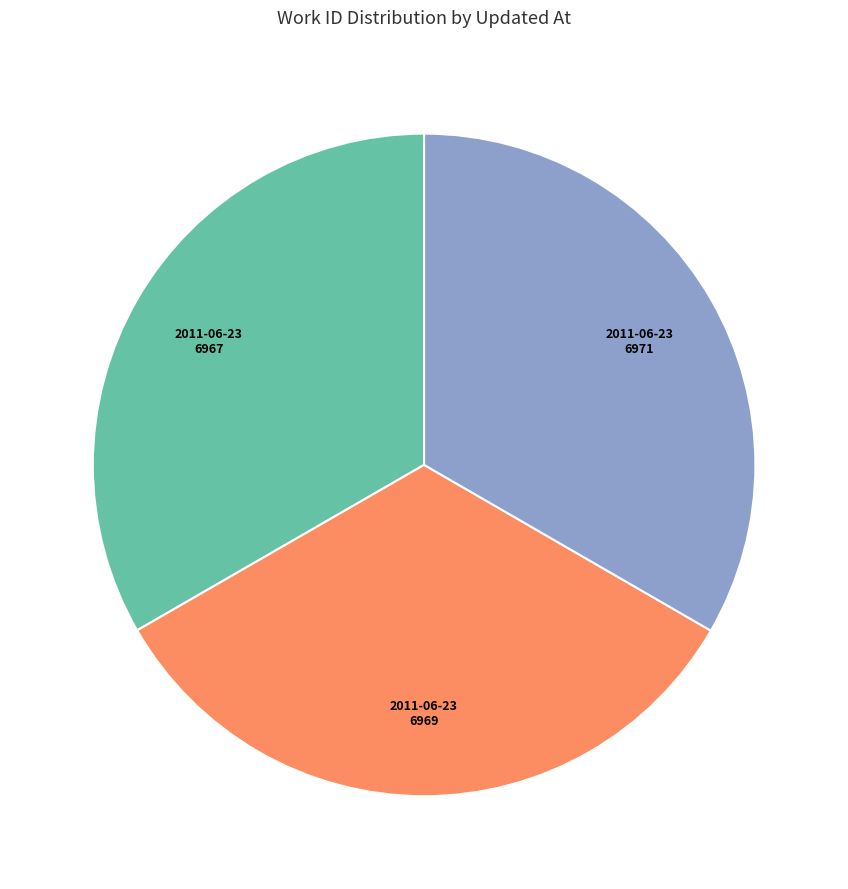

Does any single category account for the majority?

No